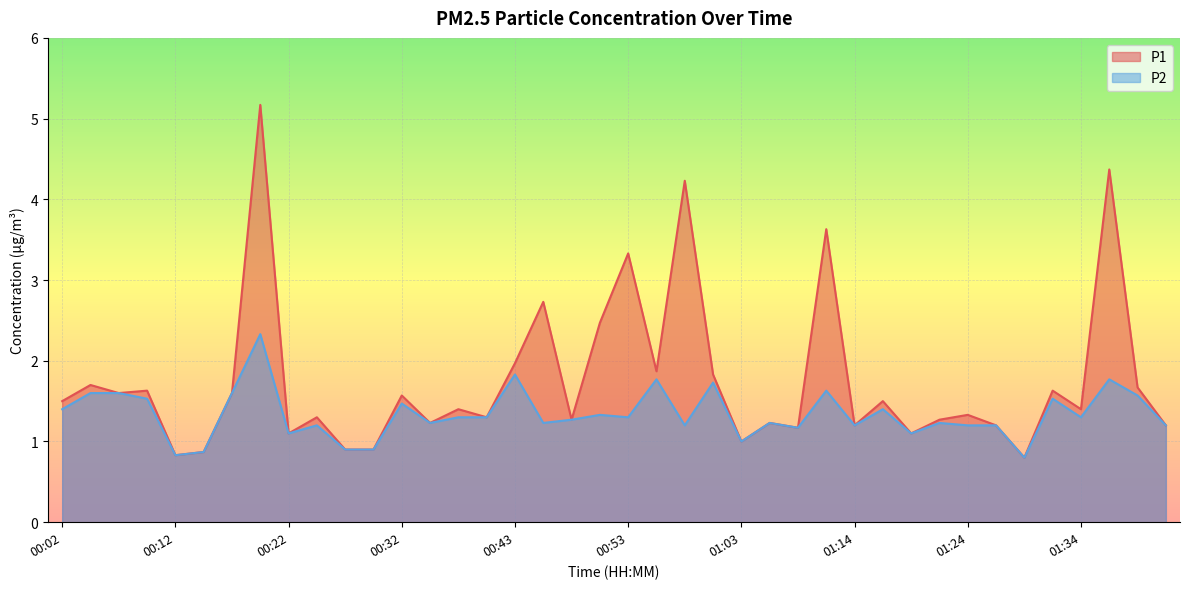

The value of P1 at 01:29 is 1.1. True or false?

False